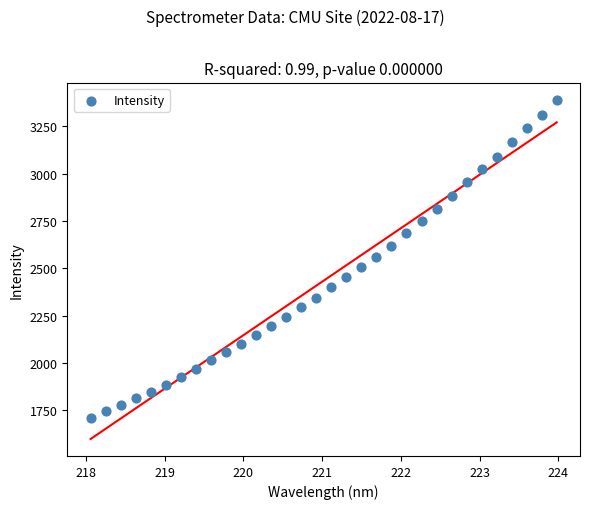

What is the range of Y values (max minus min)?

1681.7